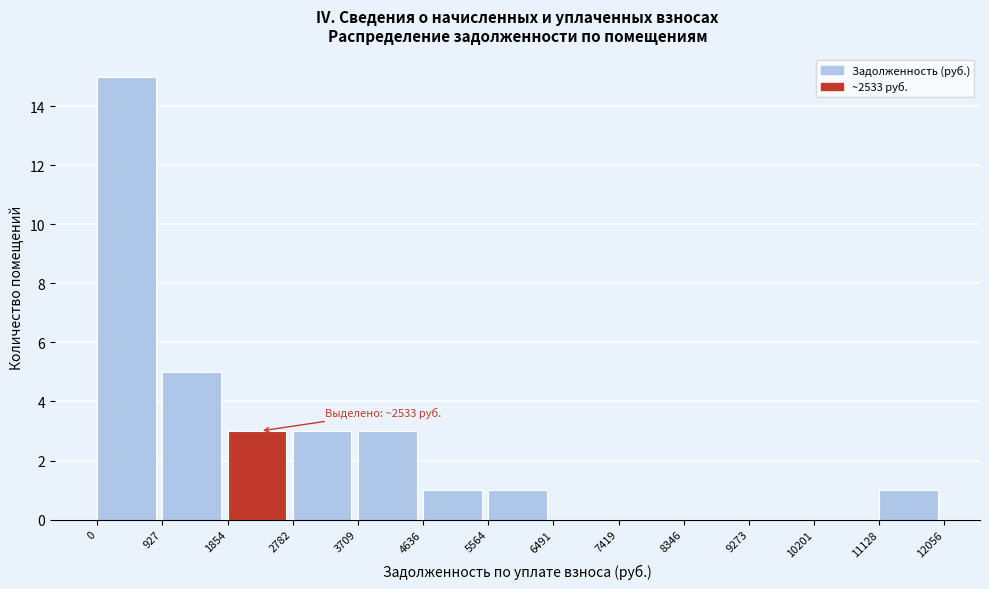

Which range on the x-axis has the tallest bar?

0 to 927